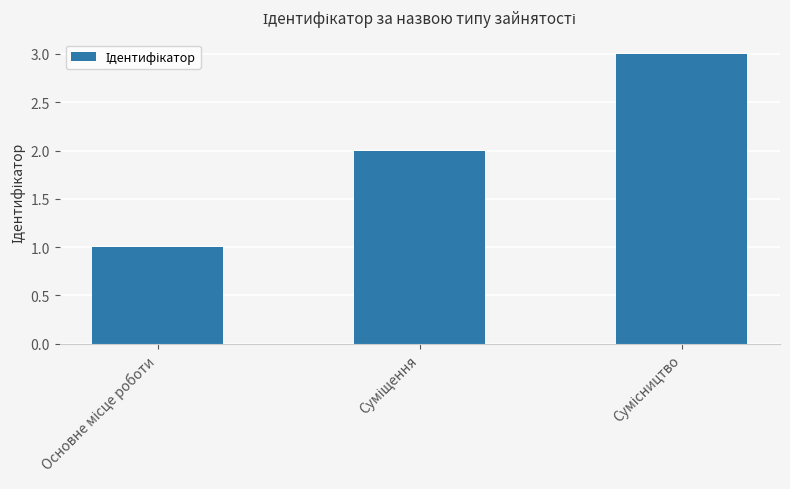

What is the sum of all values?

6